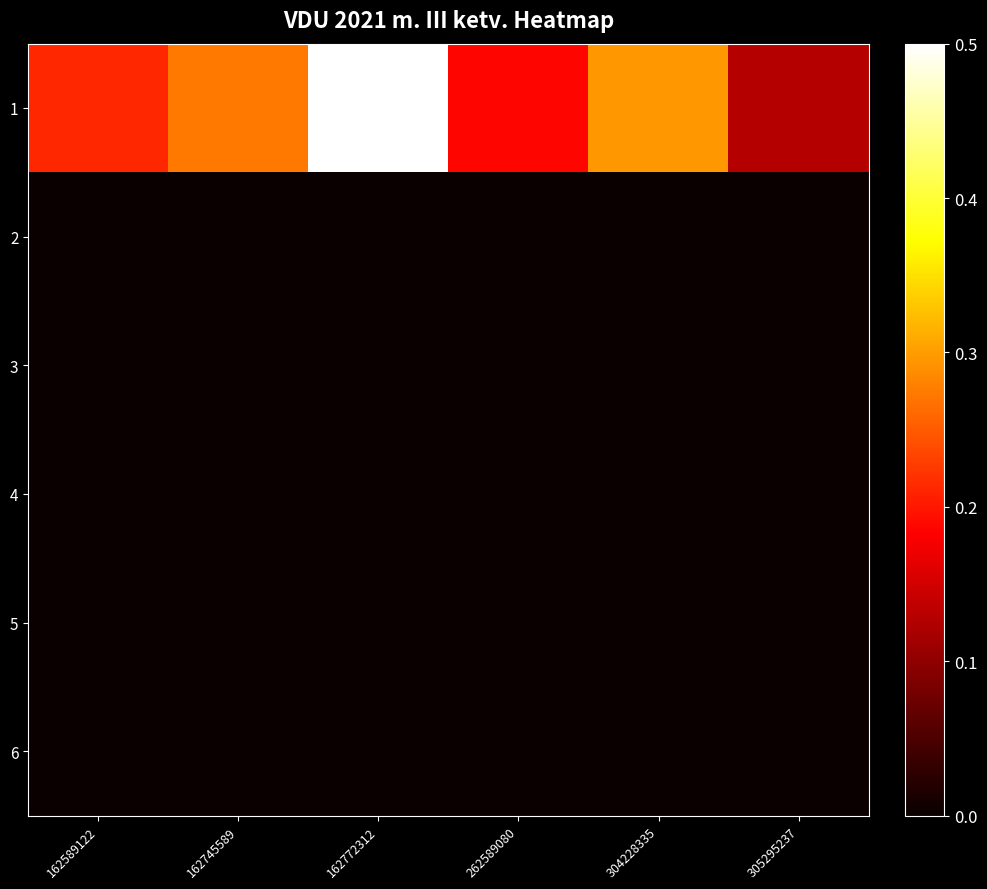

At how many categories does at least one series exceed 0?

6